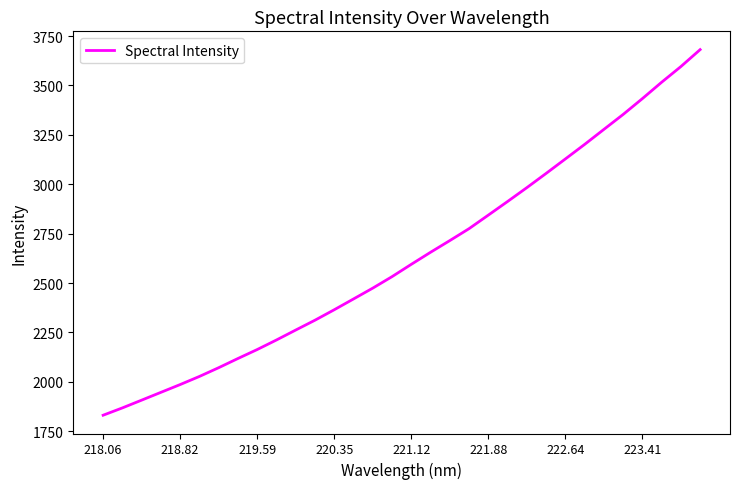

What is the maximum value shown in the chart?

3681.5